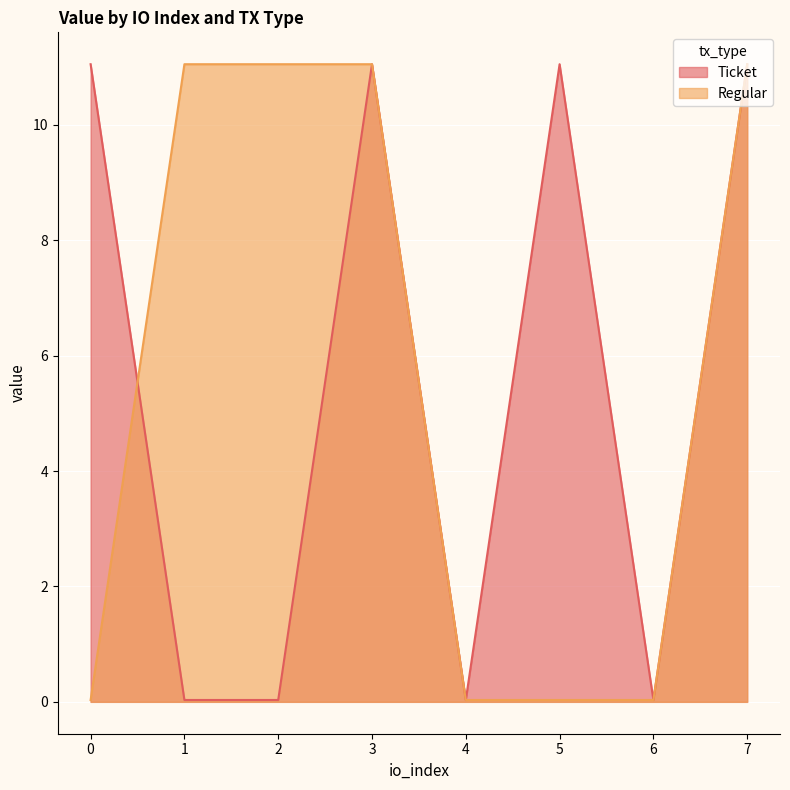

Which series changed the most between 2 and 6?

Regular